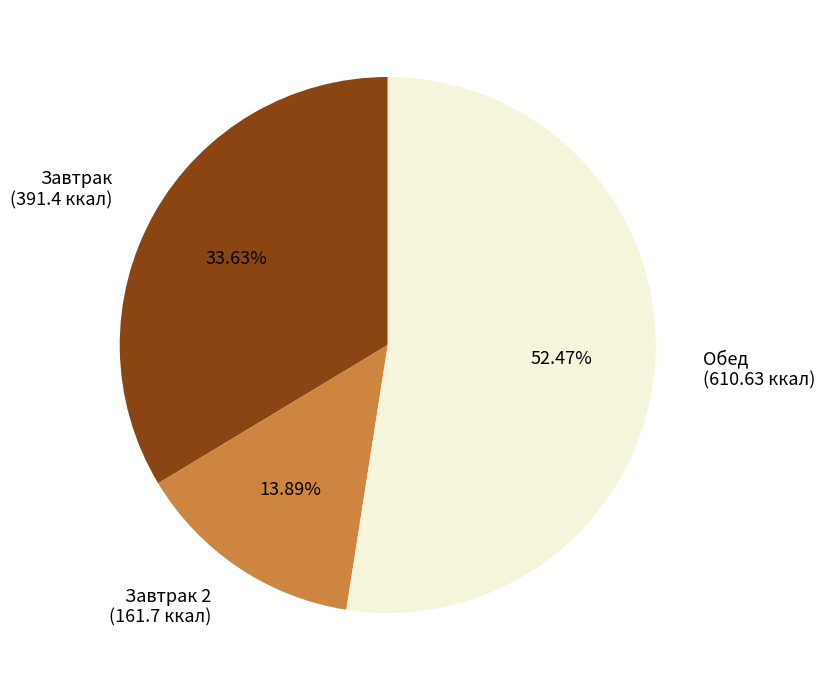

Rank the categories by value from lowest to highest.

Завтрак 2 (161.7 ккал), Завтрак (391.4 ккал), Обед (610.63 ккал)